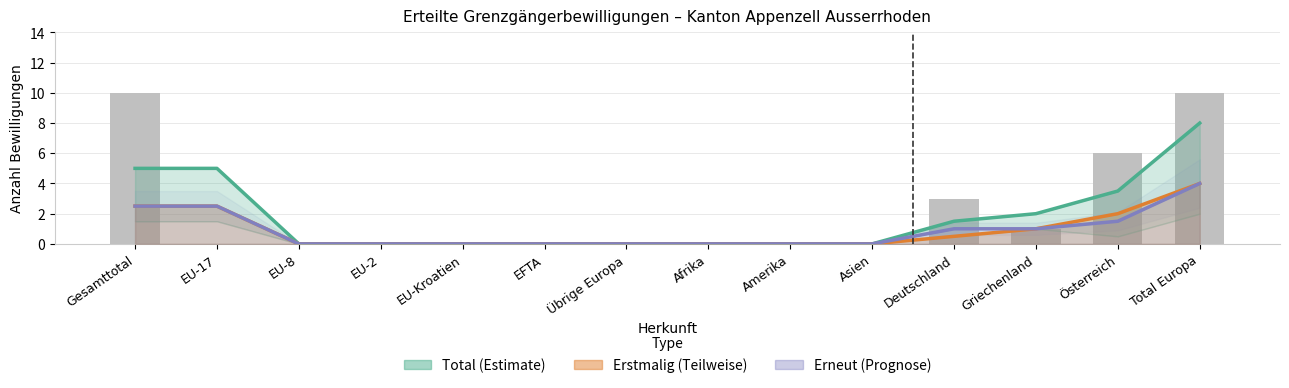

Does the chart contain any negative values?

No